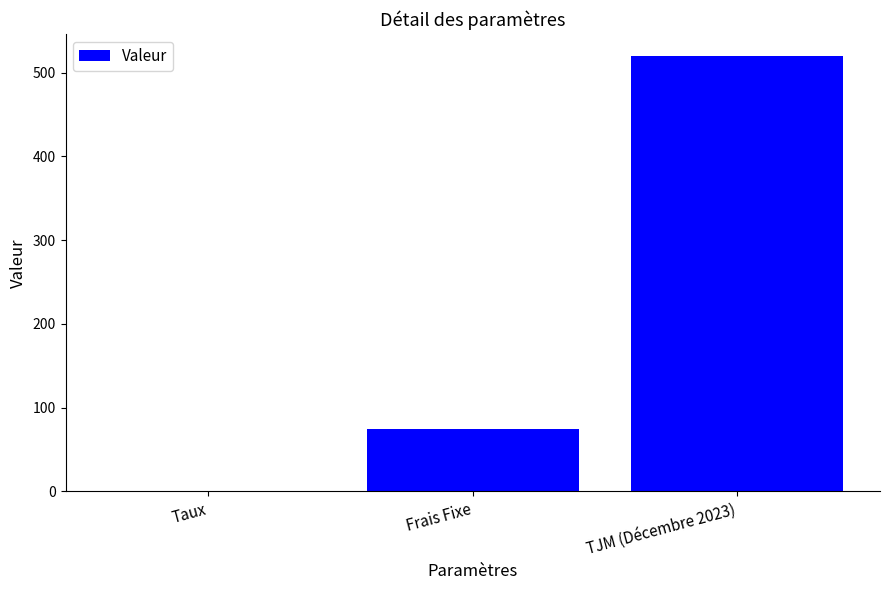

What is the sum of all values?

595.1